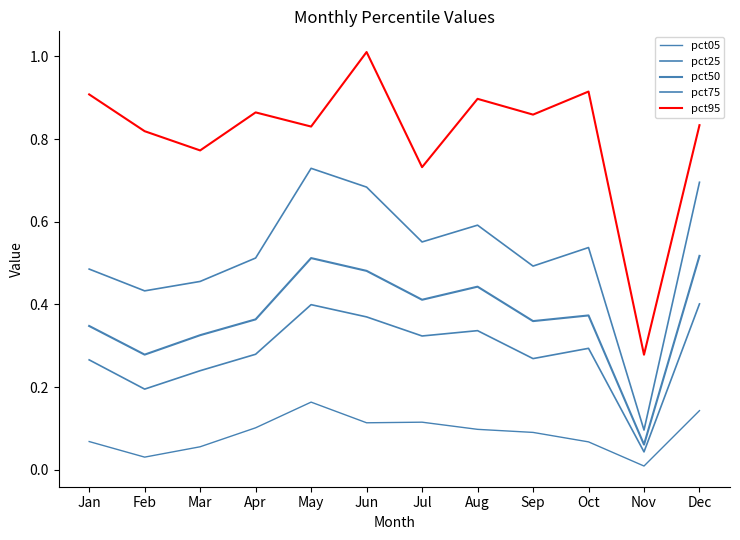

What is the value of the pct95 point at the 3rd from the left?

0.8